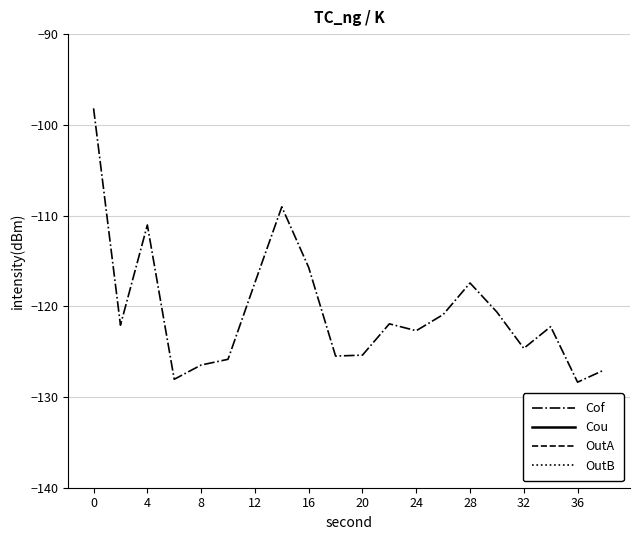

The value of Cof at 0 is -98.2. True or false?

True